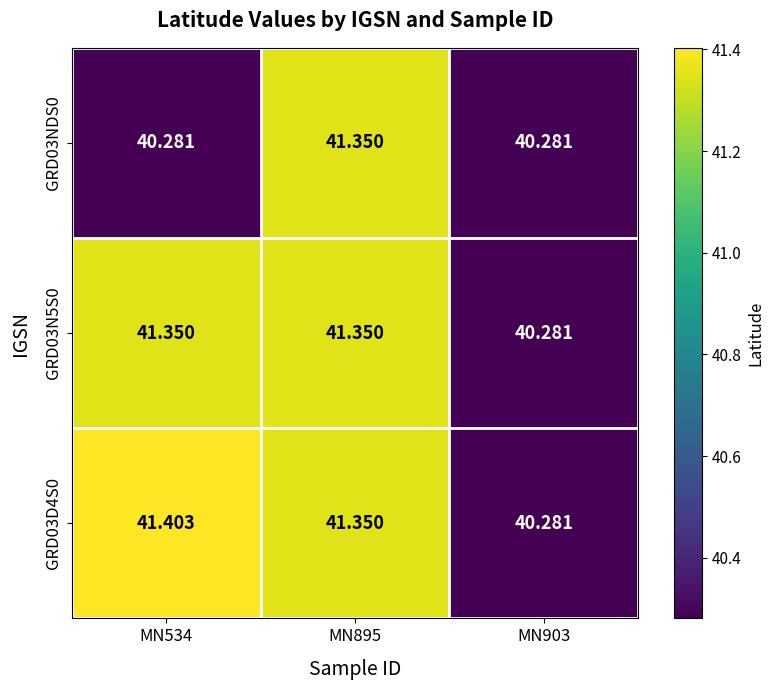

Reading left to right, extract all data points from this chart.

GRD03D4S0: MN534=41.4	MN895=41.4	MN903=40.3
GRD03N5S0: MN534=41.4	MN895=41.4	MN903=40.3
GRD03NDS0: MN534=40.3	MN895=41.4	MN903=40.3